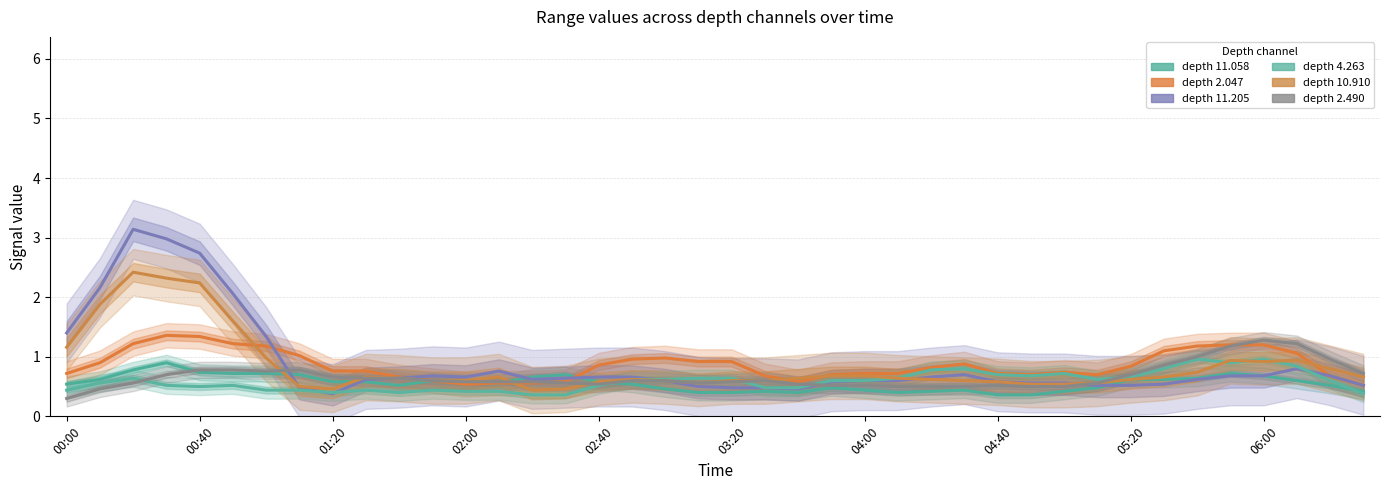

What is the sum of all 11.205 values?

37.1